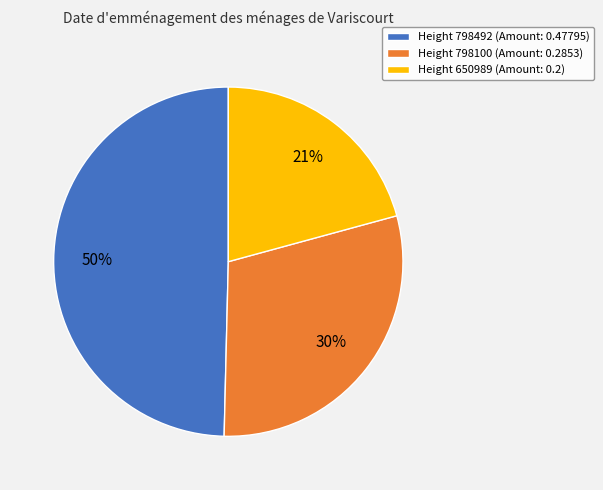

To the nearest percent, what is the average slice percentage?

33%